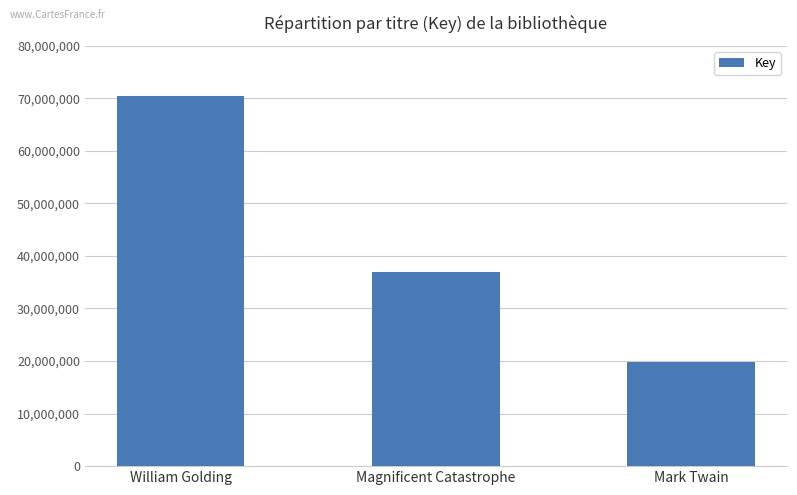

What position from the left is Magnificent Catastrophe?

2